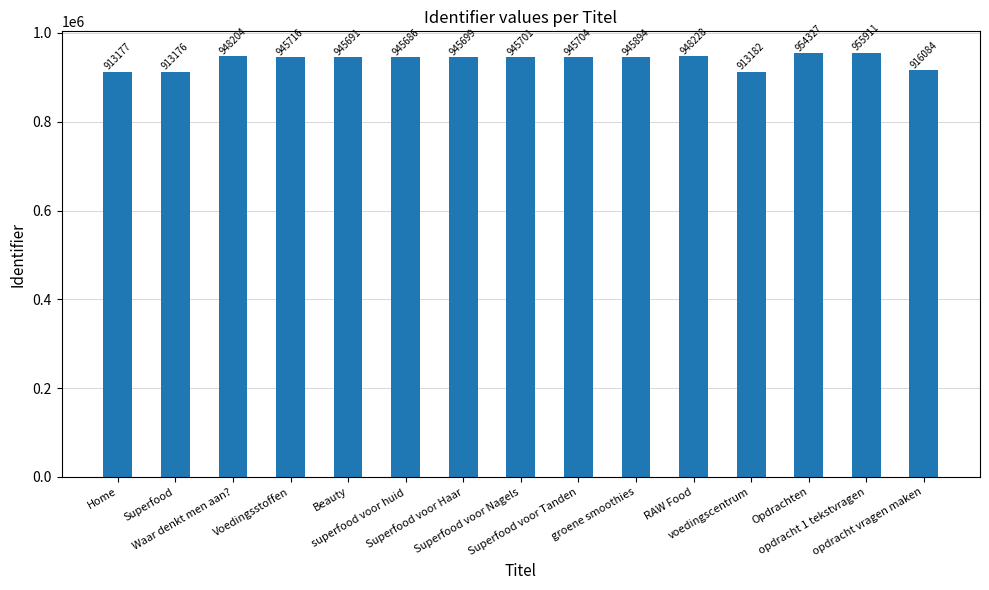

Reading left to right, transcribe all the data shown in this chart.

Home=913177	Superfood=913176	Waar denkt men aan?=948204	Voedingsstoffen=945716	Beauty=945691	superfood voor huid=945686	Superfood voor Haar=945699	Superfood voor Nagels=945701	Superfood voor Tanden=945704	groene smoothies=945894	RAW Food=948228	voedingscentrum=913182	Opdrachten=954327	opdracht 1 tekstvragen=955911	opdracht vragen maken=916084